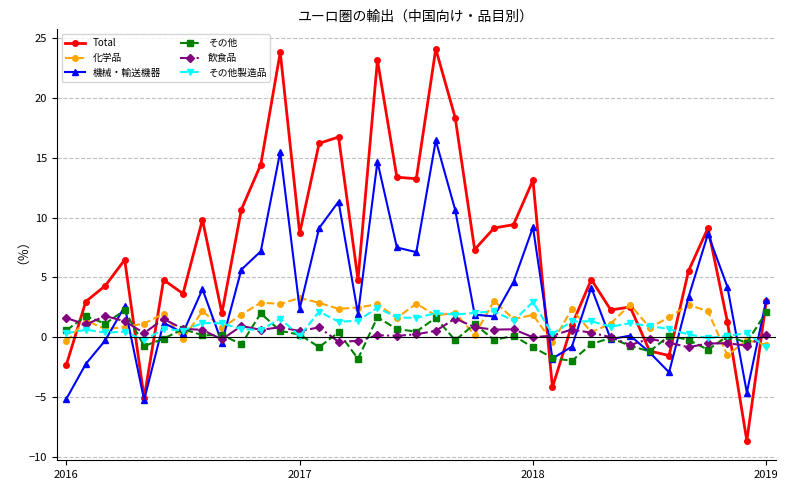

List the series in order of their peak value, highest first.

Total, 機械・輸送機器, 化学品, その他製造品, その他, 飲食品